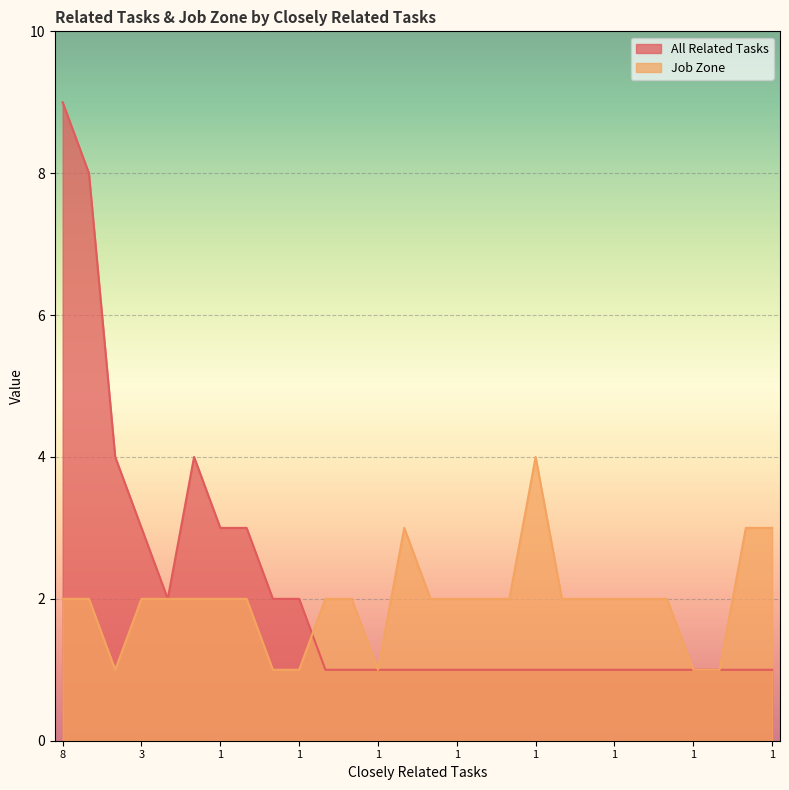

What are all the series names shown in the legend?

All Related Tasks, Job Zone